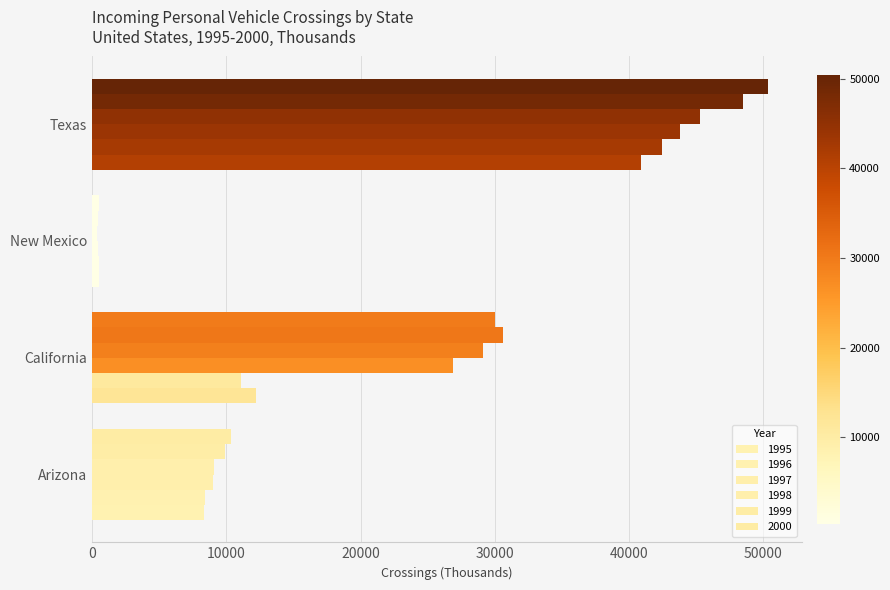

How many values in the 2000 series are below 30018?

2